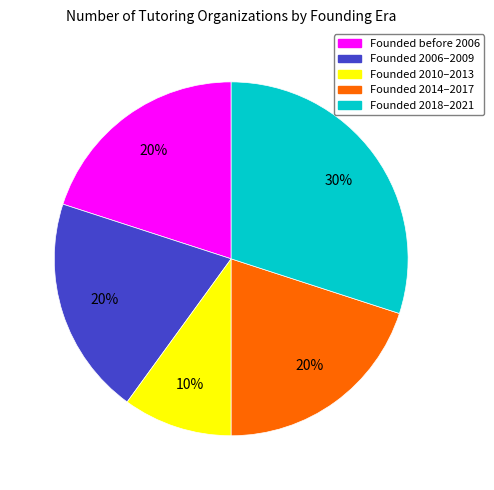

To the nearest percent, what is the difference between the largest and smallest slice percentages?

20%